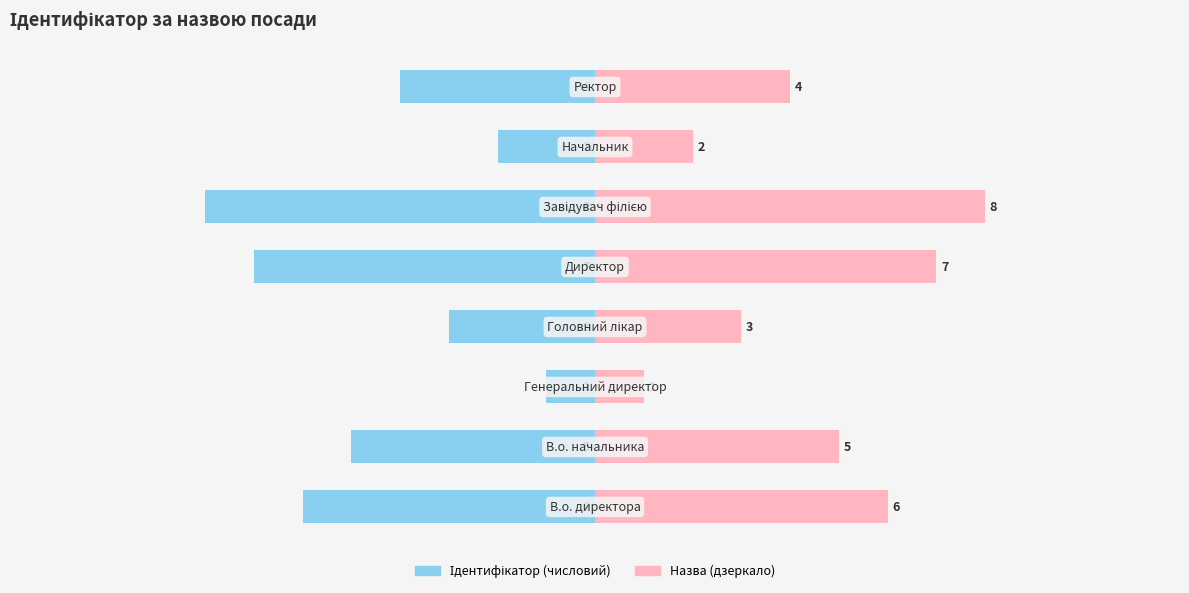

What are all the series names shown in the legend?

Ідентифікатор, Назва (дзеркало)